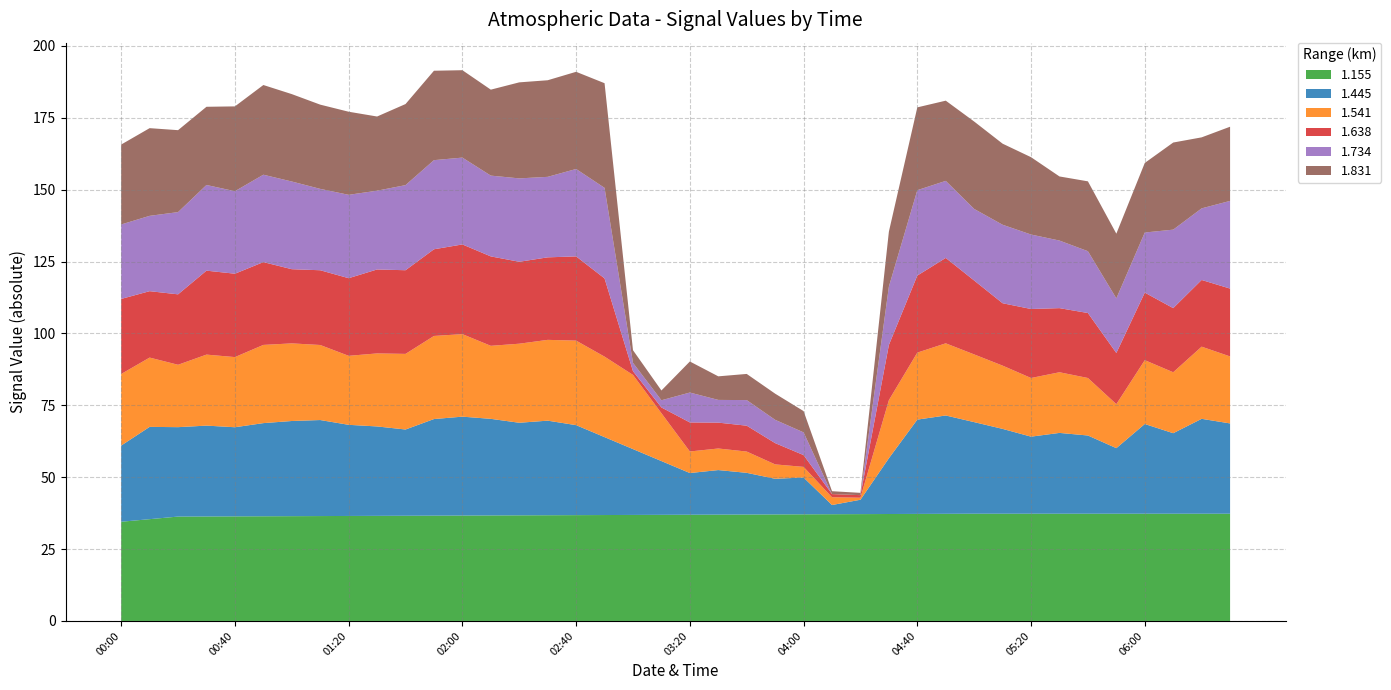

What is the lowest value of the 1.155 series?

34.5